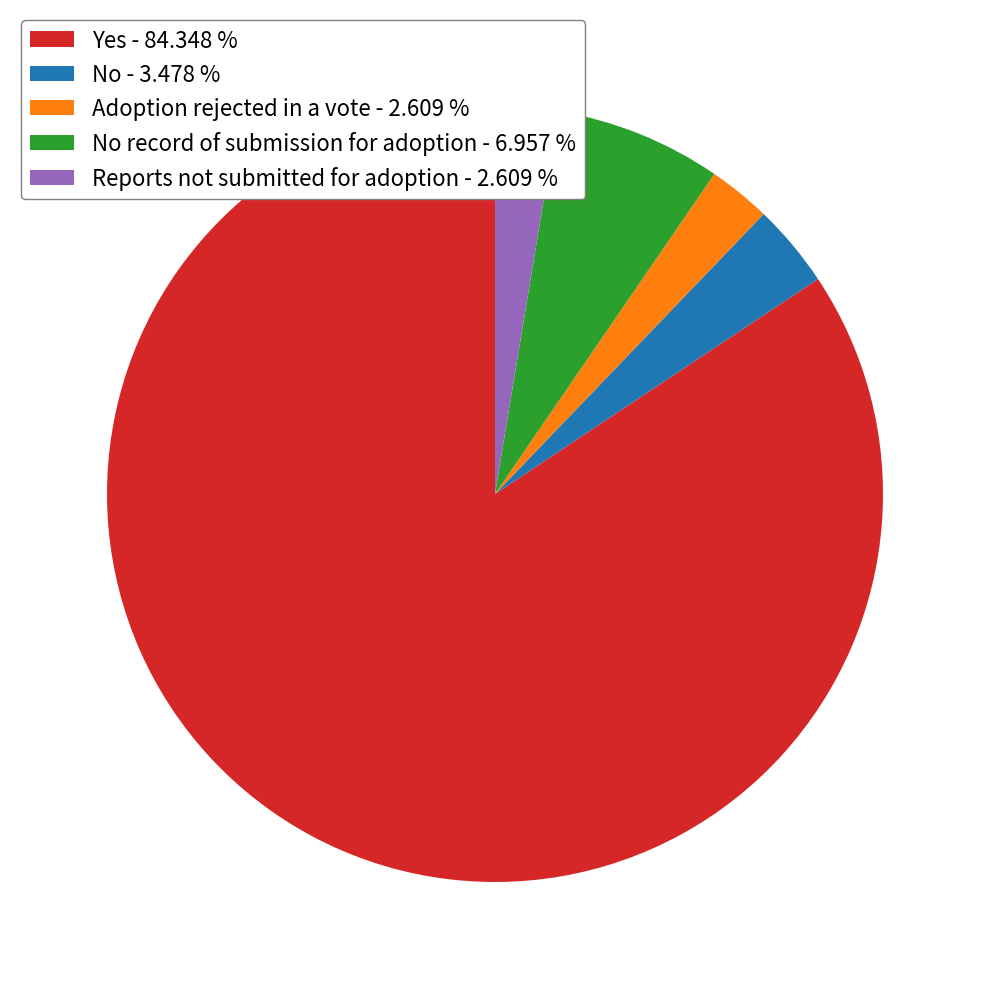

Does No - 3.478 % account for over 50% of the chart?

No